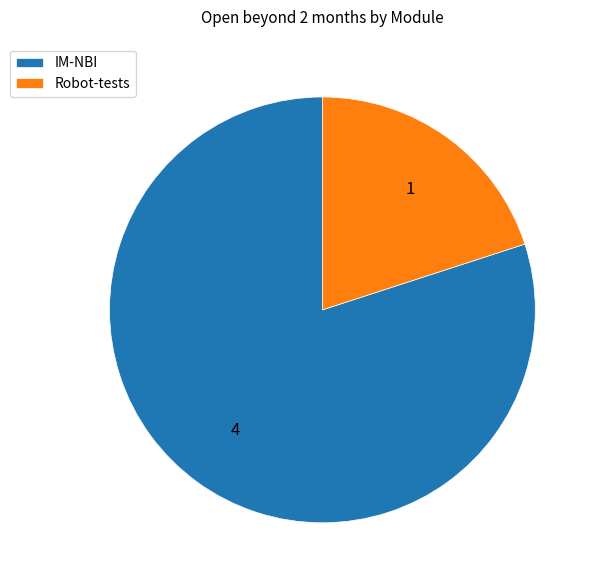

What is the smallest slice in the pie chart?

Robot-tests